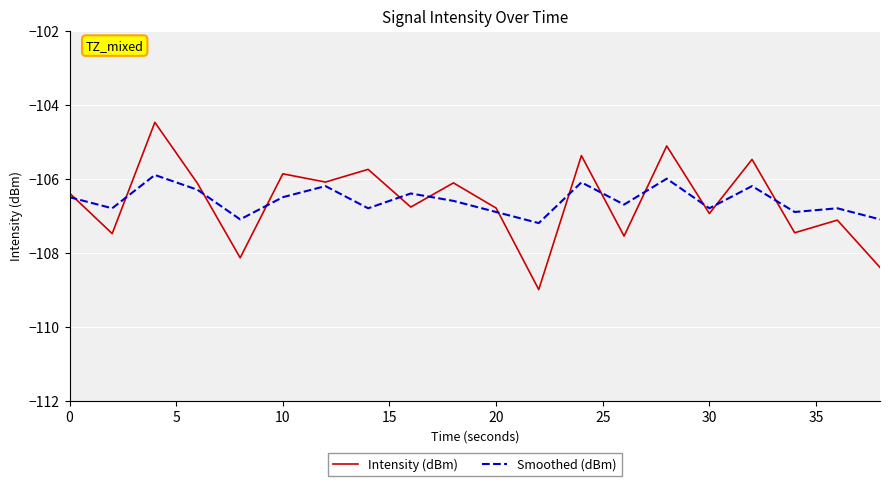

Which series has the widest spread of values?

Intensity (dBm)